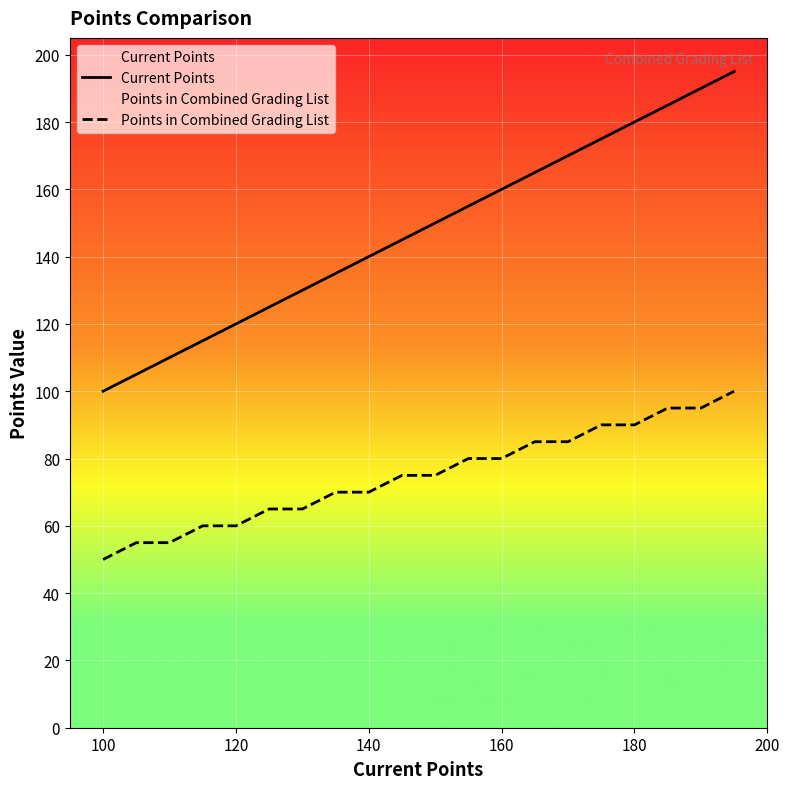

Which series has the widest spread of values?

Current Points